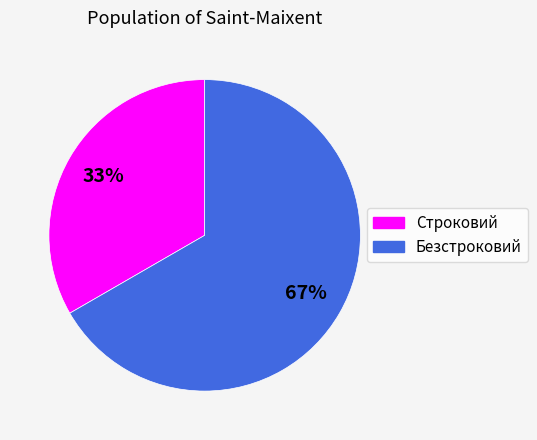

Is the sum of Строковий and Безстроковий greater than half?

Yes